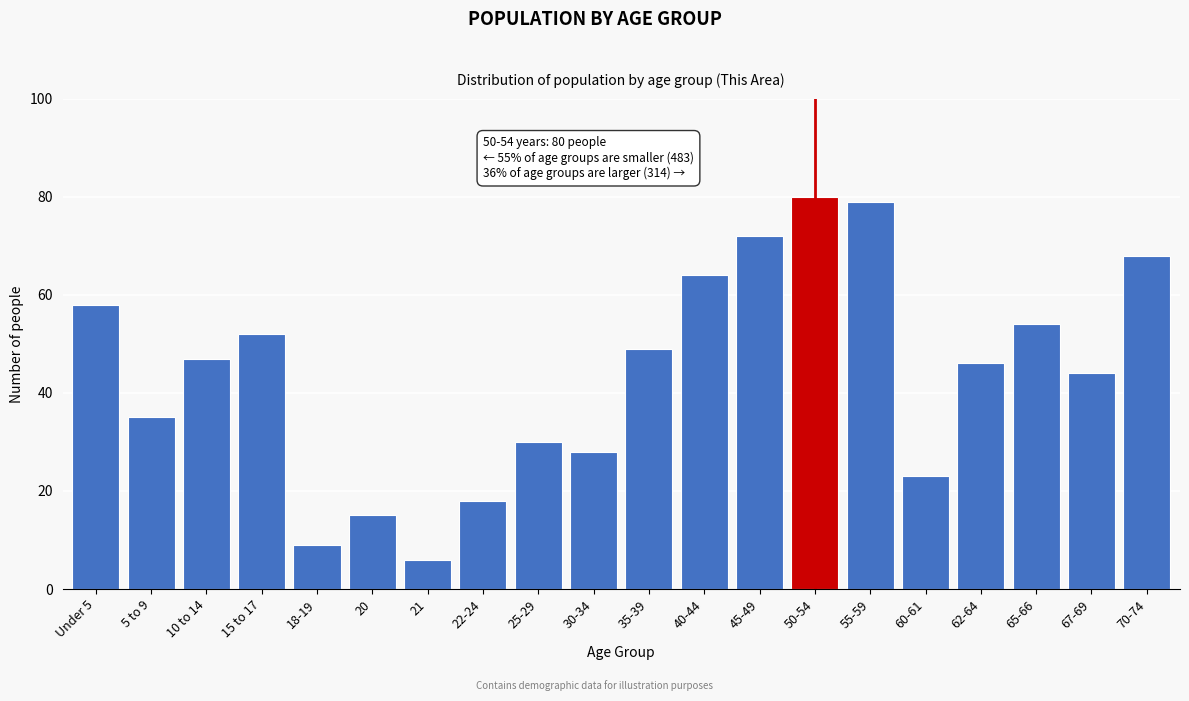

Reading left to right, transcribe all the data shown in this chart.

58	35	47	52	9	15	6	18	30	28	49	64	72	80	79	23	46	54	44	68